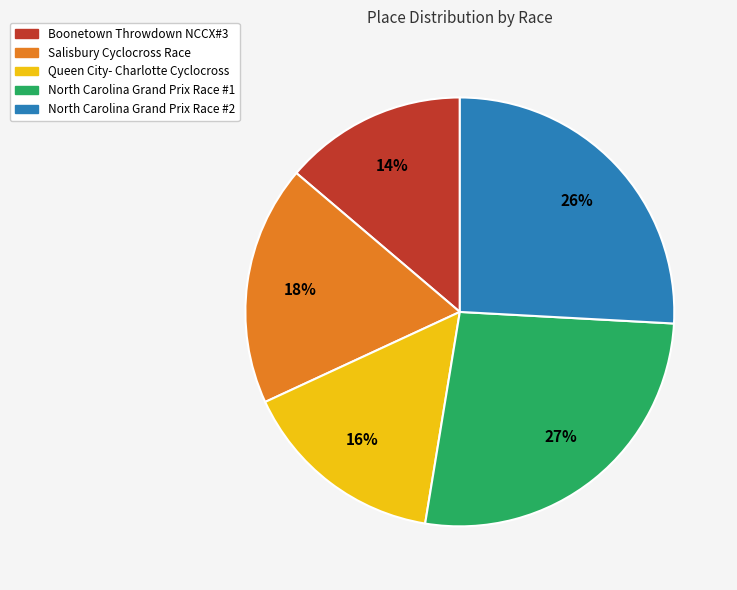

What is the largest slice in the pie chart?

North Carolina Grand Prix Race #1